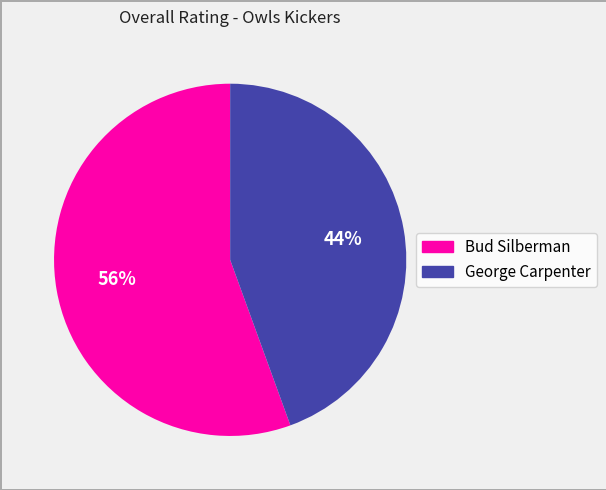

Is it true that George Carpenter is 37% of the pie?

False